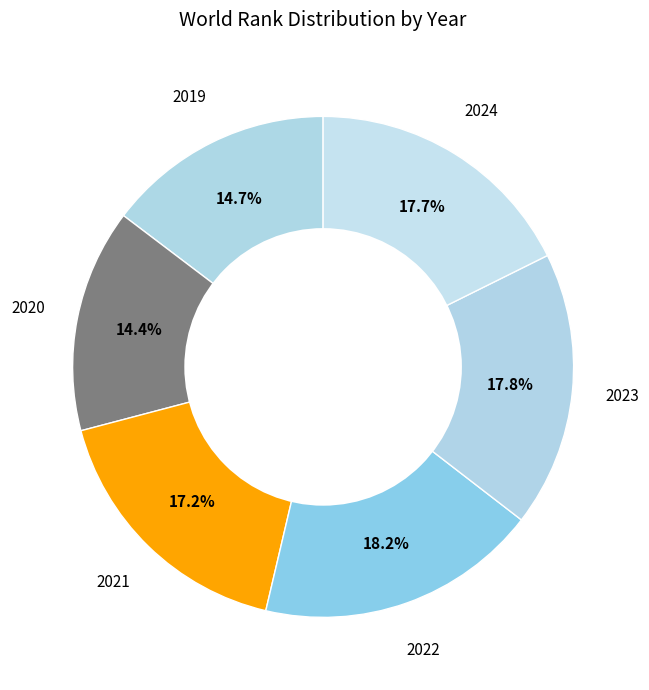

Is 2024 the majority of the pie?

No